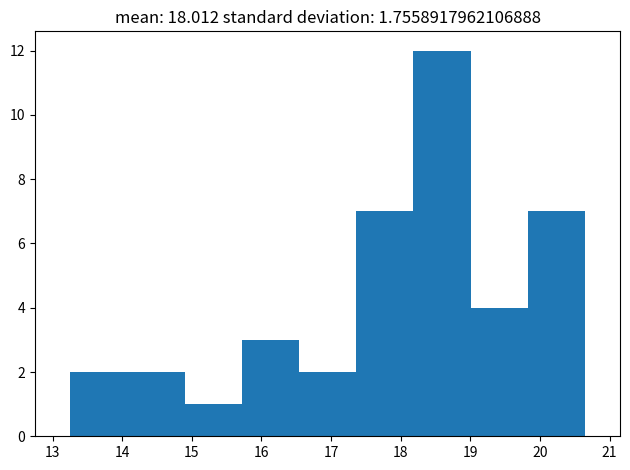

Which range on the x-axis has the tallest bar?

18.2 to 19.0